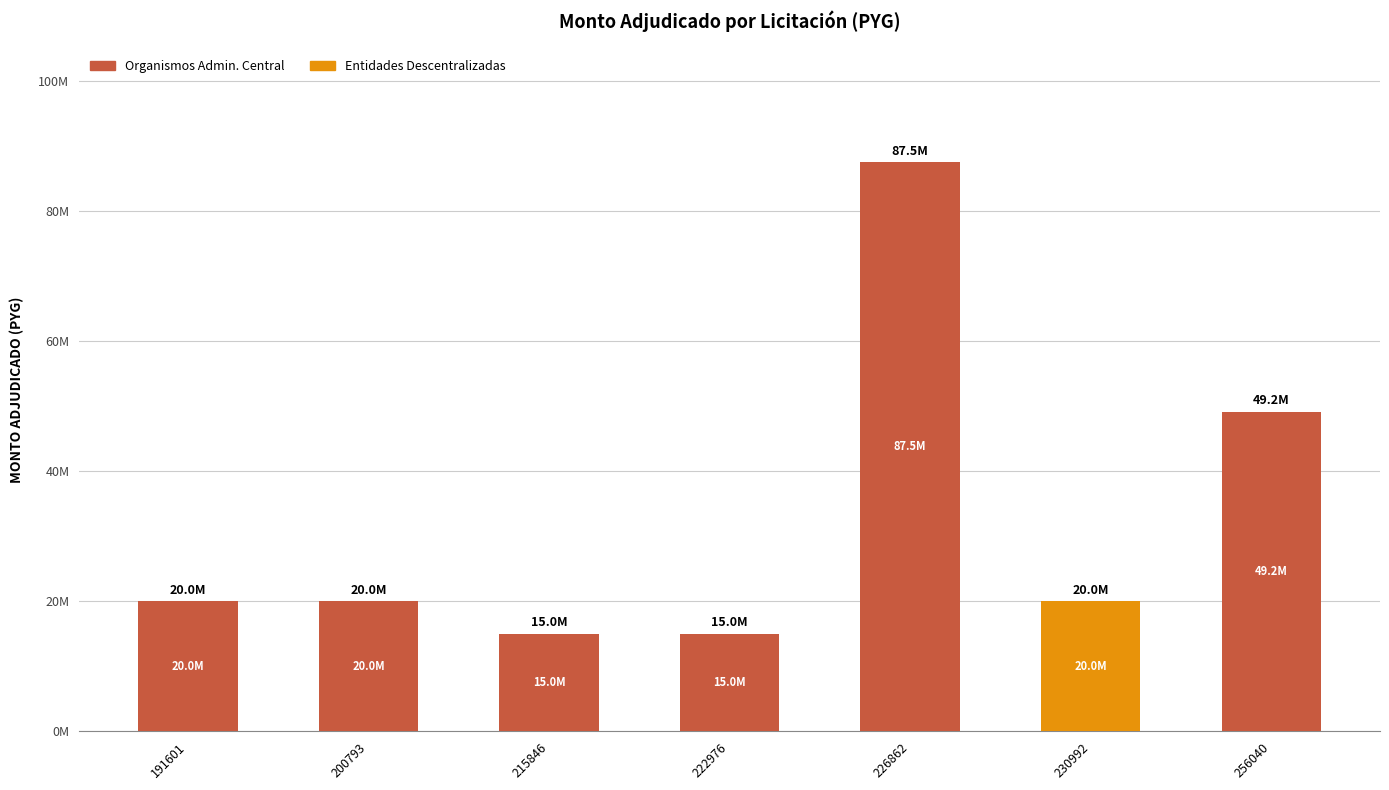

Are the bars horizontal?

No